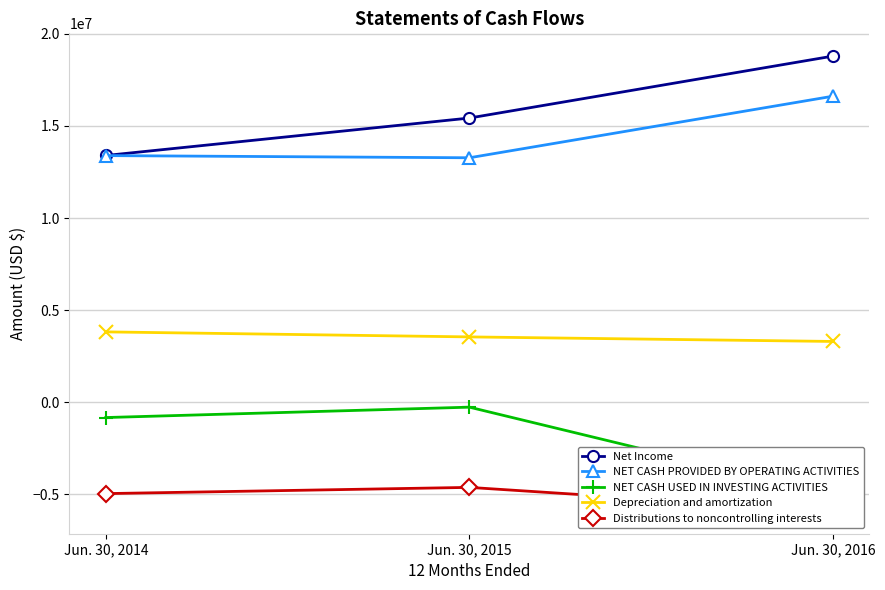

Which series changed the most between Jun. 30, 2015 and Jun. 30, 2016?

NET CASH USED IN INVESTING ACTIVITIES